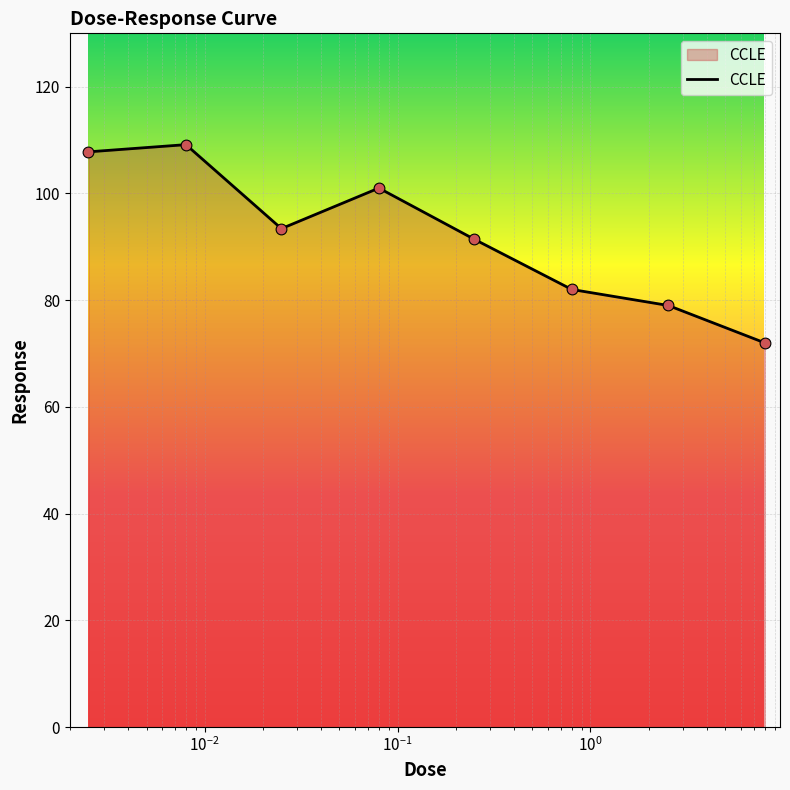

What is the smallest value displayed?

72.0